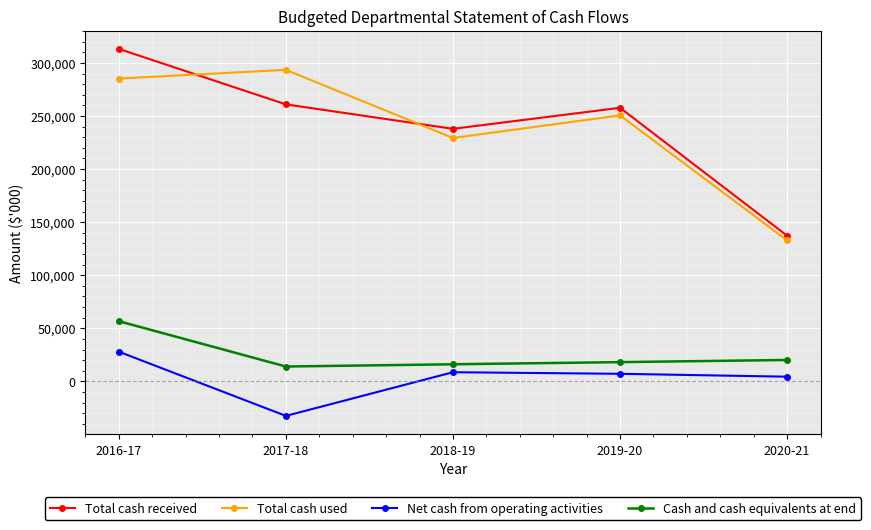

What is the difference between the highest and lowest values at 2019-20?

250647